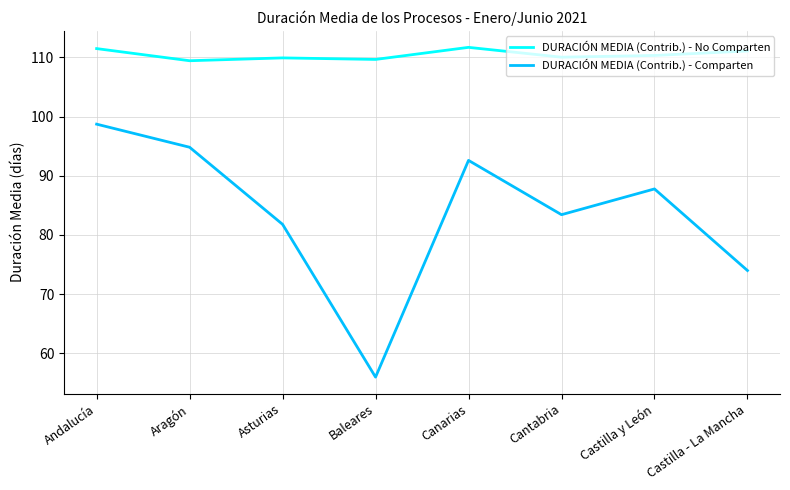

Is the value of DURACIÓN MEDIA (Contrib.) - No Comparten at Castilla y León greater than the value of DURACIÓN MEDIA (Contrib.) - Comparten at Asturias?

Yes